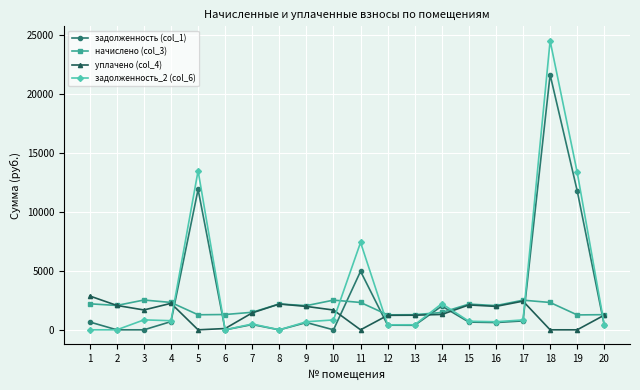

True or false: начислено (col_3) has a value of 2318.6 at 4.

True